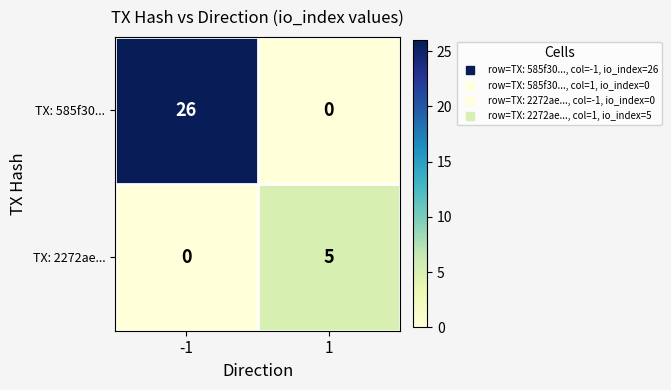

How many values in TX: 2272ae... are above zero?

1